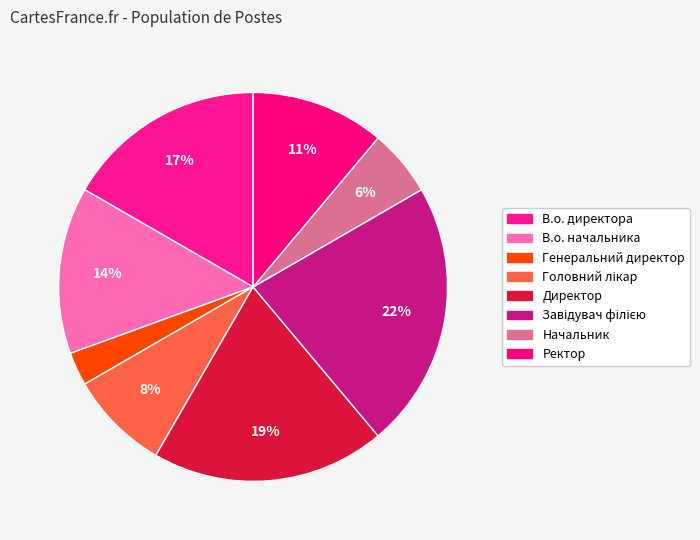

Is Ректор the majority of the pie?

No